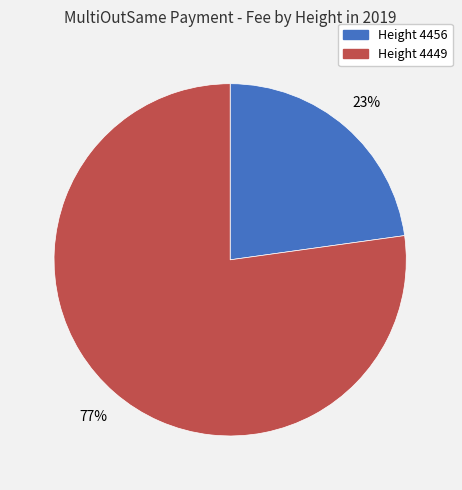

Is there any slice that represents more than half of the pie?

Yes